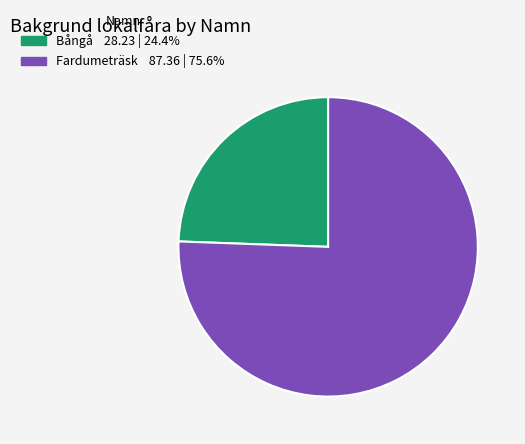

Which has a higher value, Fardumeträsk or Bångå?

Fardumeträsk